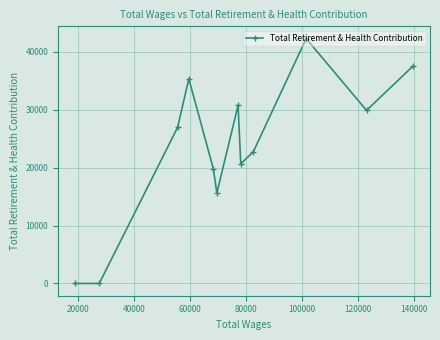

What is the difference between the second highest and minimum values?

37534